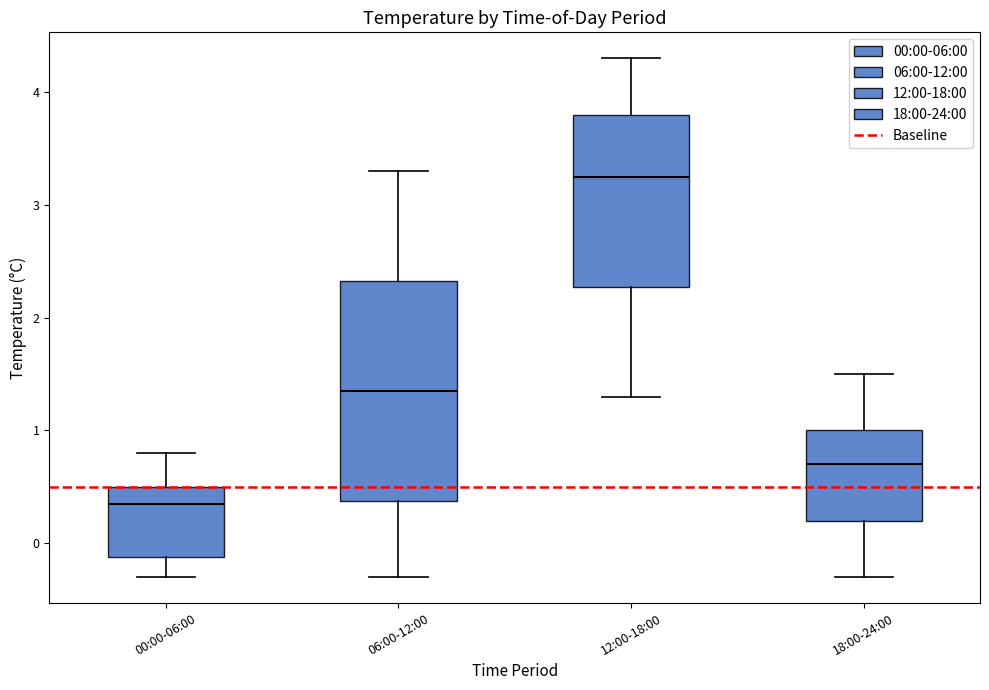

Which box is the tallest, from its lower edge to its upper edge?

06:00-12:00